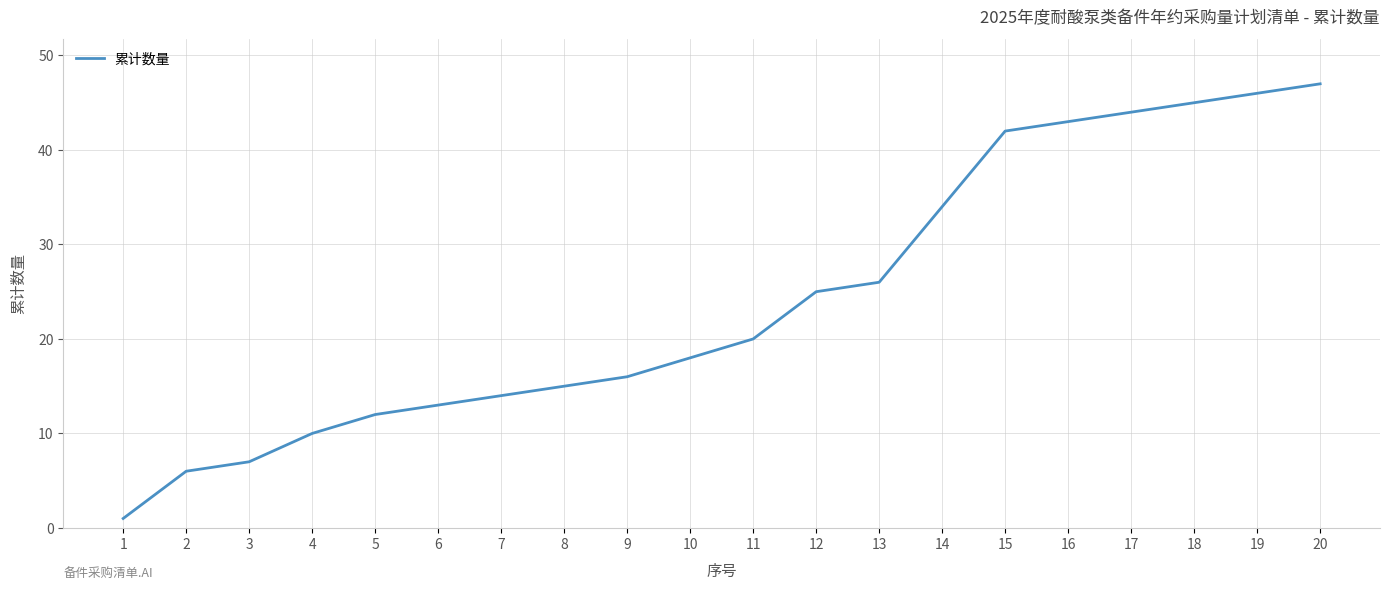

Where is the data nearest to the value 24?

12